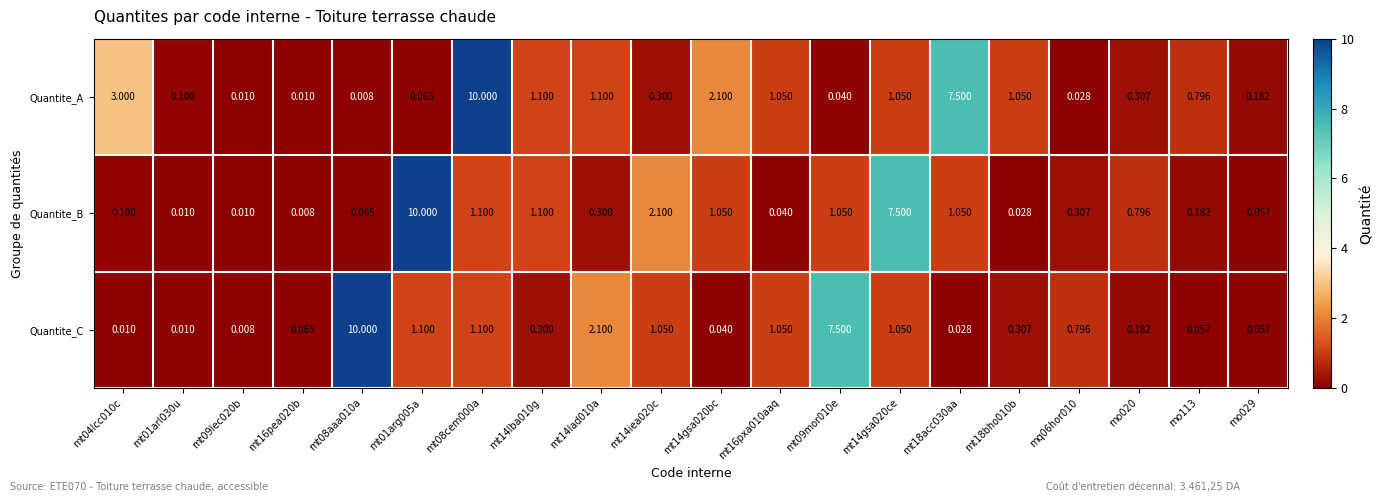

How many categories are shown in the chart?

20